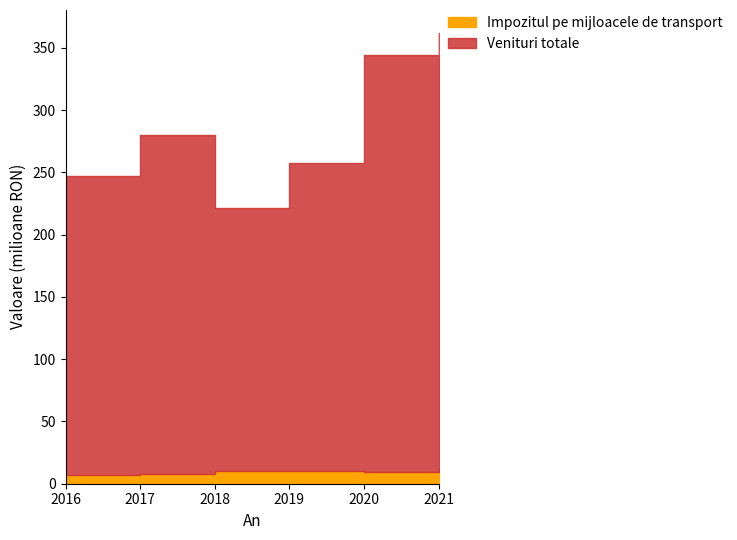

True or false: Venituri totale has a value of 283855861 at 2018.

False